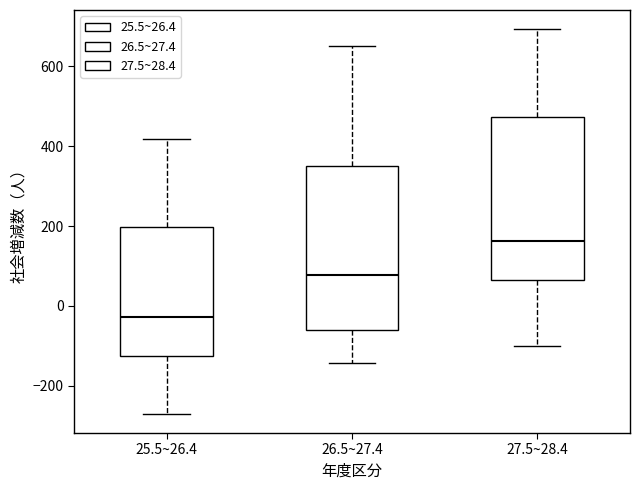

Which box has the highest median line?

27.5~28.4